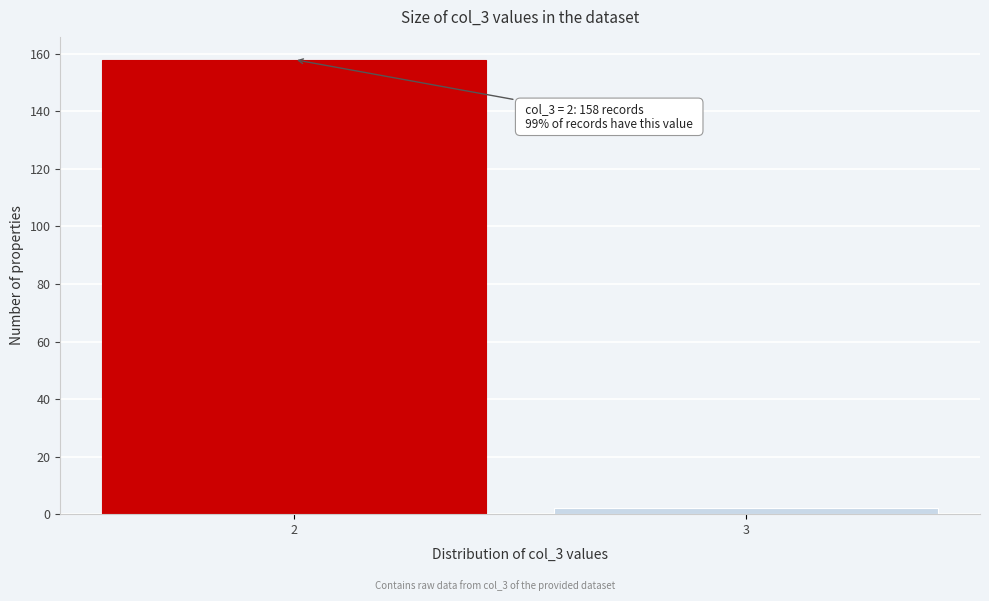

Reading left to right, transcribe all the data shown in this chart.

158	2